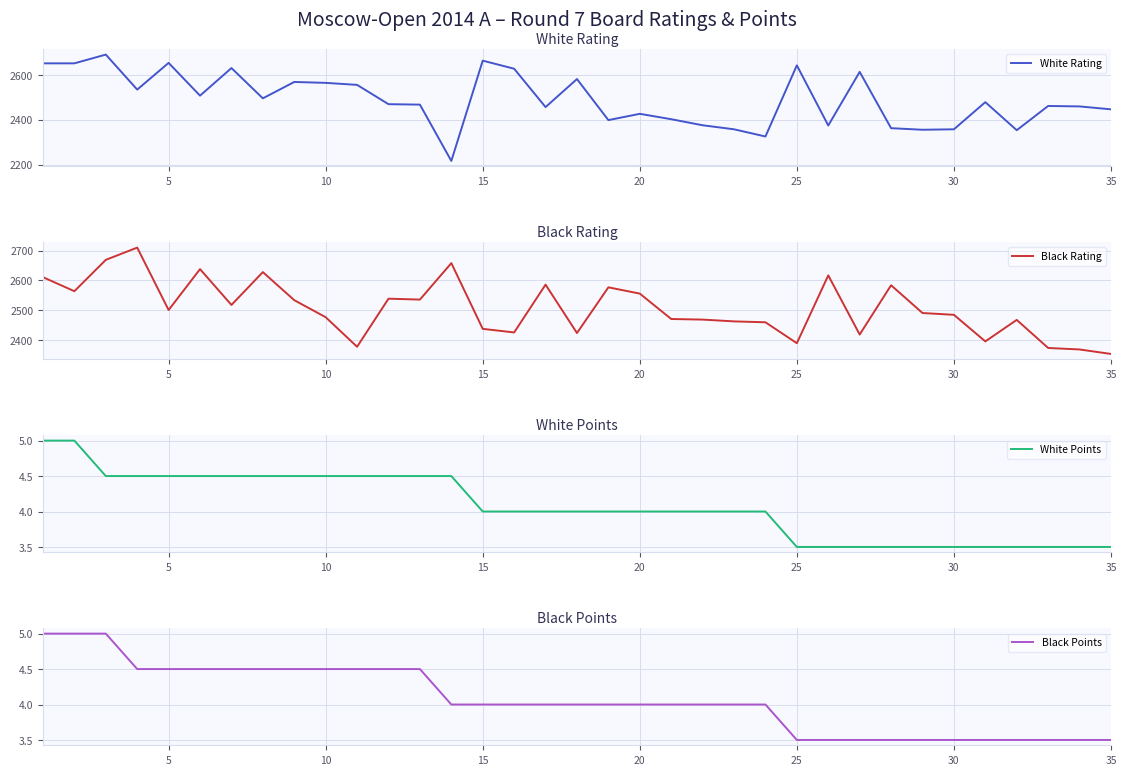

True or false: White Rating and White Points intersect in this chart.

False